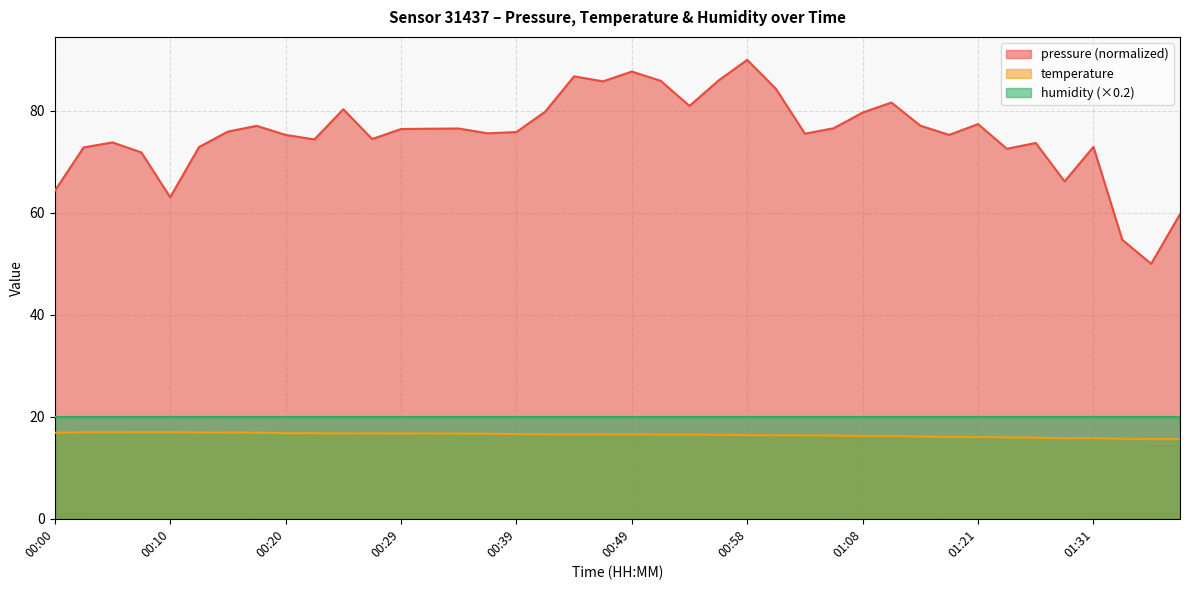

Which series has the largest total across all categories?

pressure (normalized)